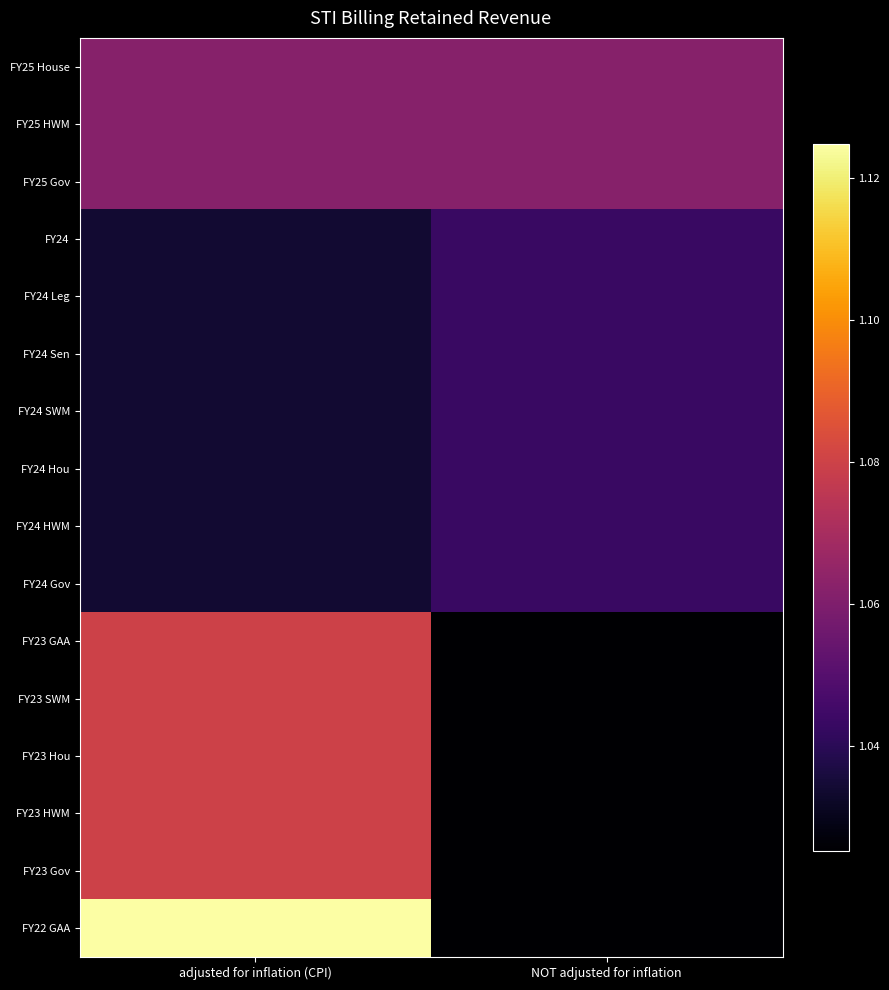

What is the maximum value shown in the chart?

1124783